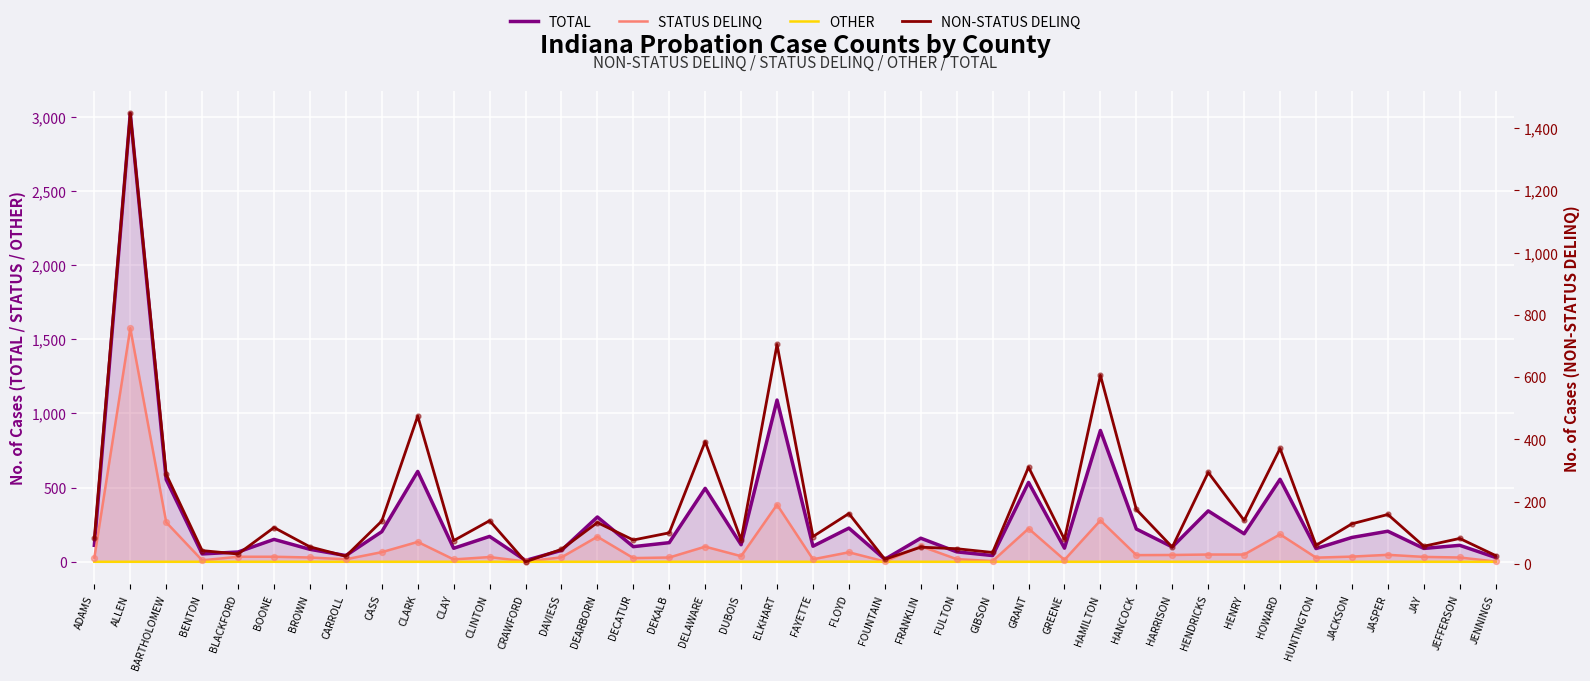

Is the value of NON-STATUS DELINQ at JAY greater than the value of STATUS DELINQ at HOWARD?

No